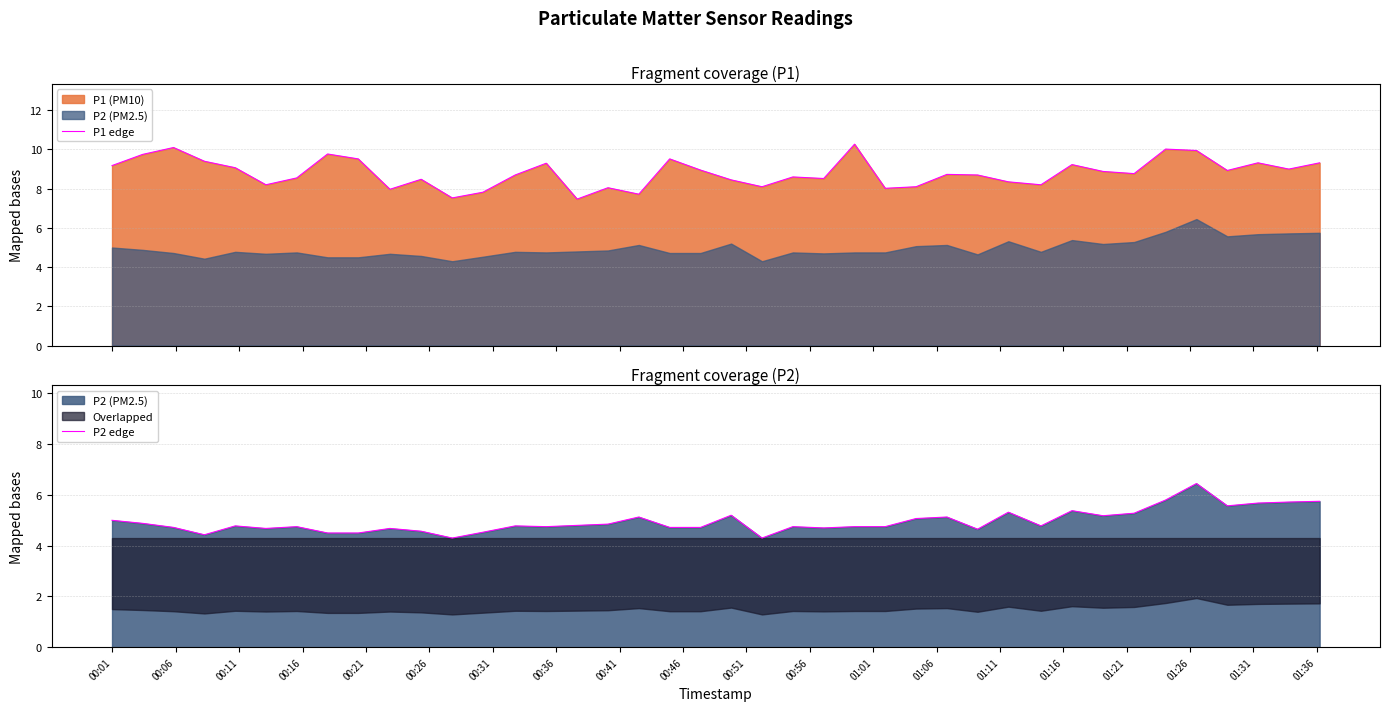

What is the maximum value for P1 edge?

10.3